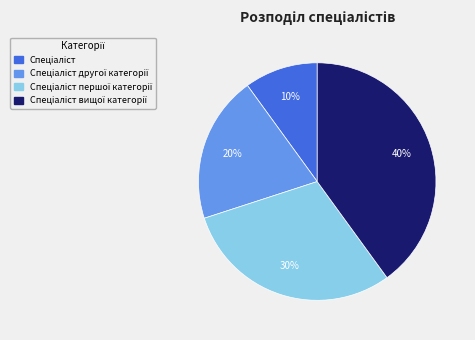

To the nearest percent, what is the difference between the largest and smallest slice percentages?

30%